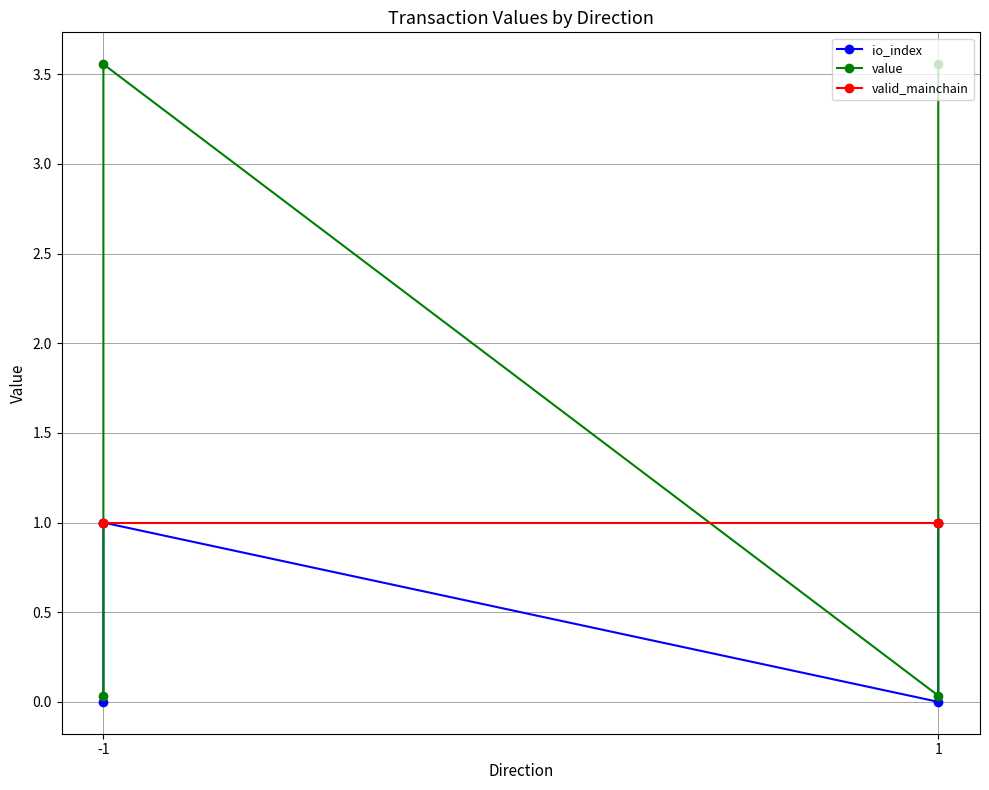

Reading left to right, what are all the values shown in this chart?

io_index: 0.0	1.0	0.0	1.0
value: 0.0	3.6	0.0	3.6
valid_mainchain: 1.0	1.0	1.0	1.0